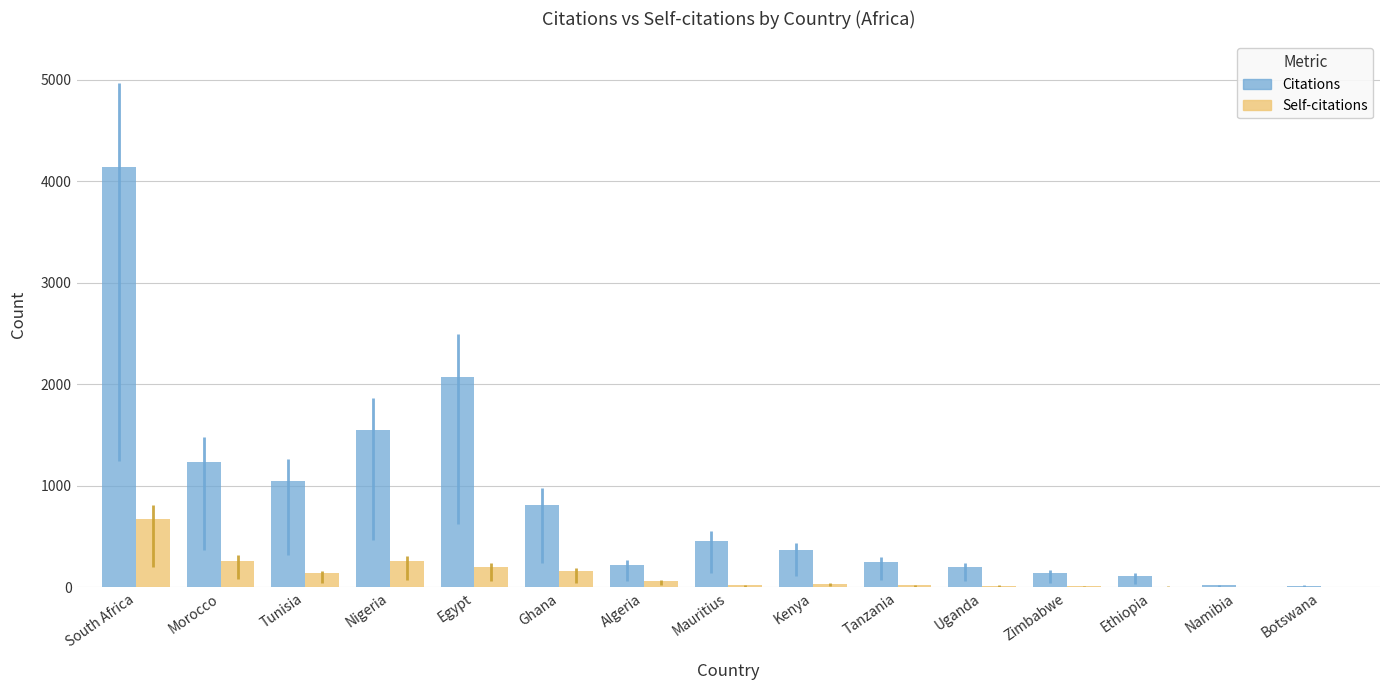

What is the highest value of the Self-citations series?

675